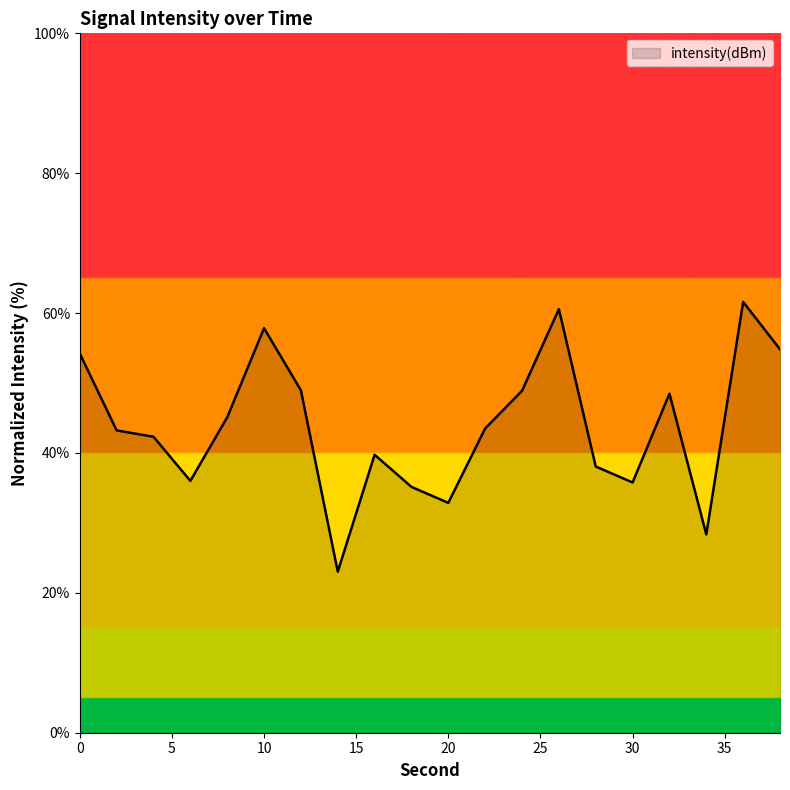

What is the smallest value displayed?

23.0